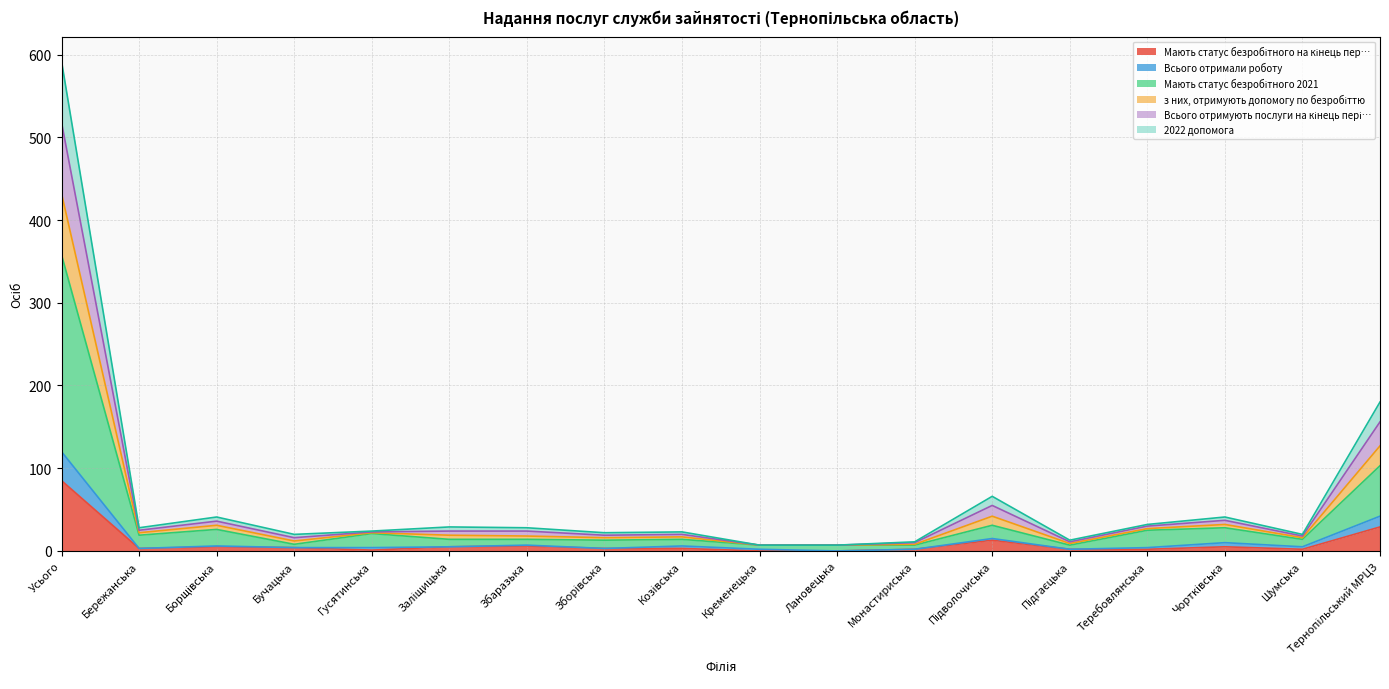

What are all the series names shown in the legend?

Мають статус безробітного на кінець пер…, Всього отримали роботу, Мають статус безробітного 2021, з них, отримують допомогу по безробіттю, Всього отримують послуги на кінець пері…, 2022 допомога